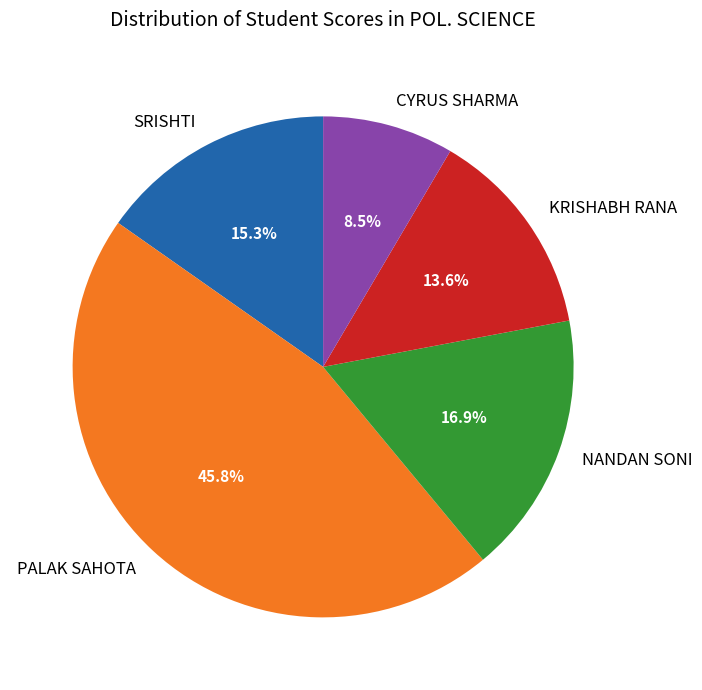

Which slice is the smallest?

CYRUS SHARMA